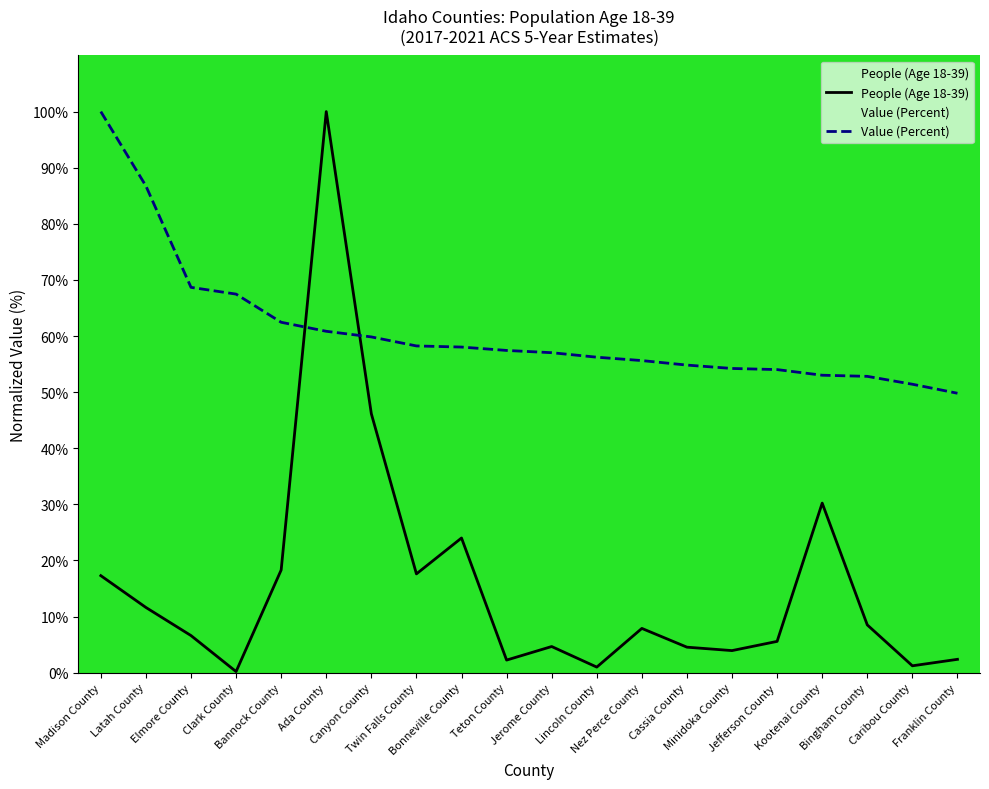

Which series changed the most between Madison County and Clark County?

Value (Percent)